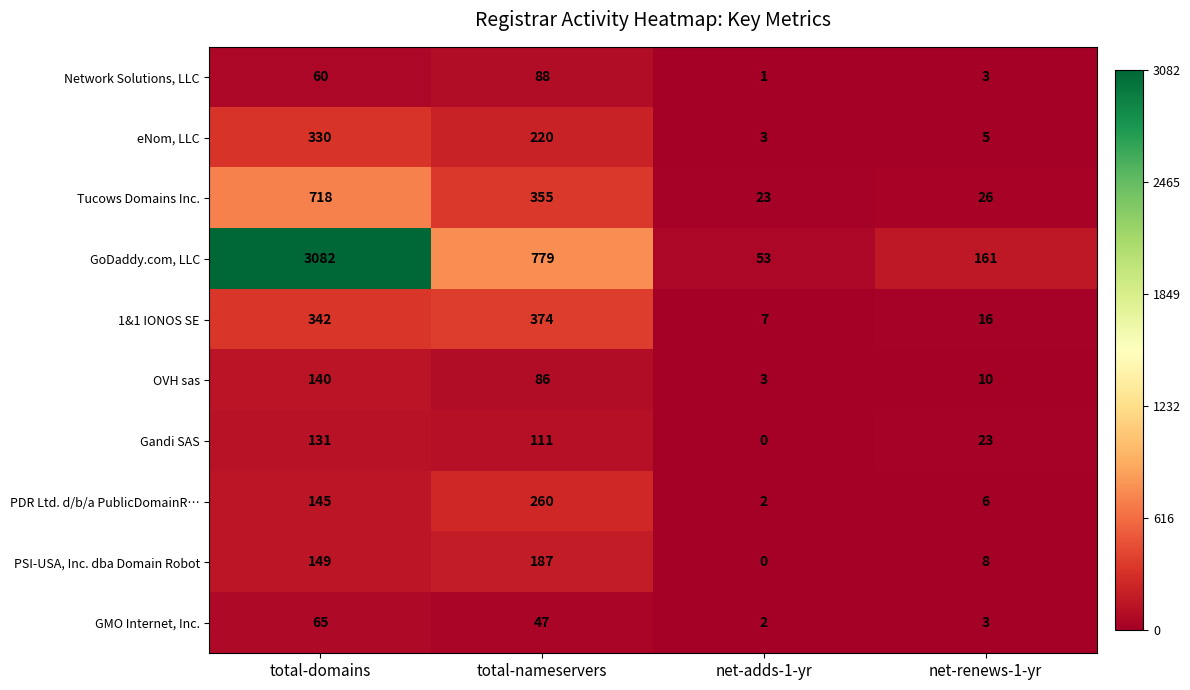

Between net-adds-1-yr and net-renews-1-yr, which series saw the biggest shift?

GoDaddy.com, LLC